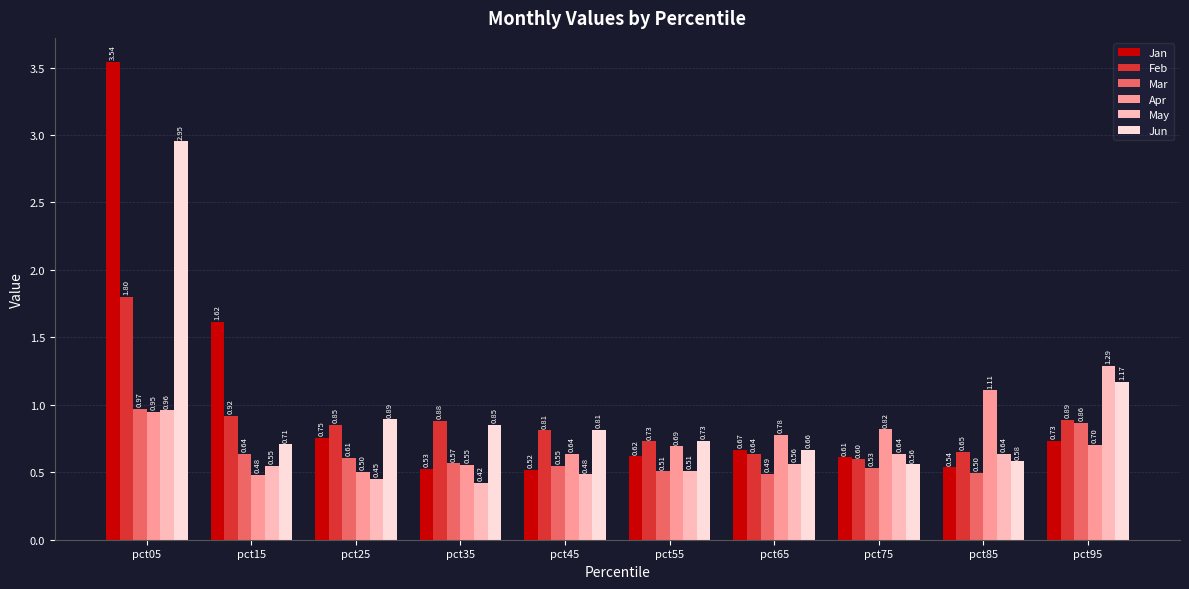

At which label does Jan reach its peak?

pct05